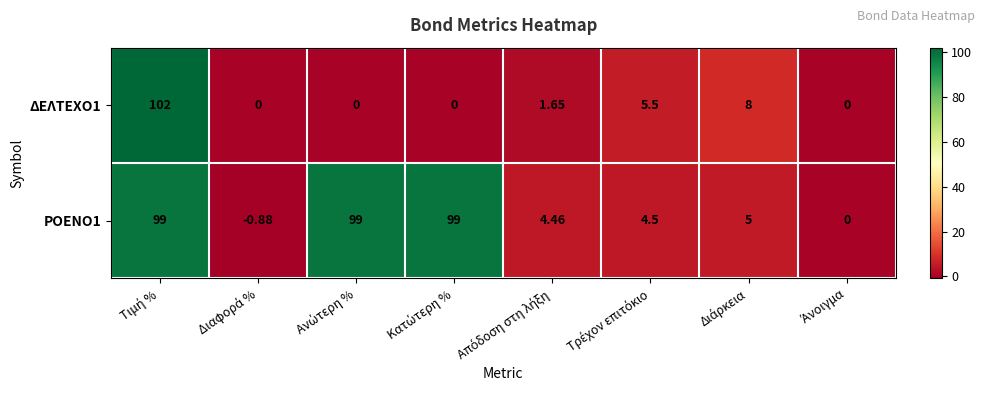

How many series are shown in this chart?

2